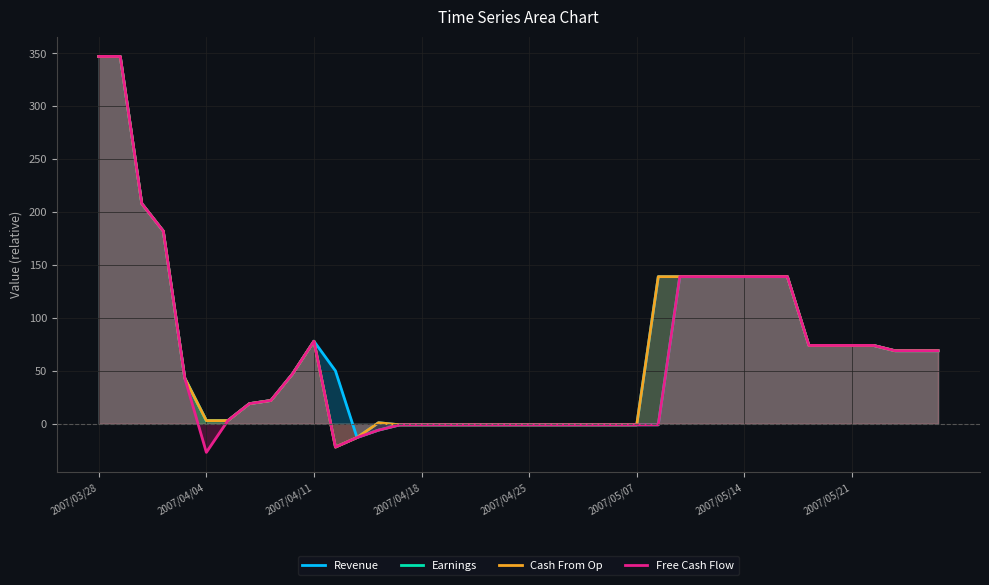

In Cash From Op, how many points are higher than both neighbors (excluding endpoints)?

2